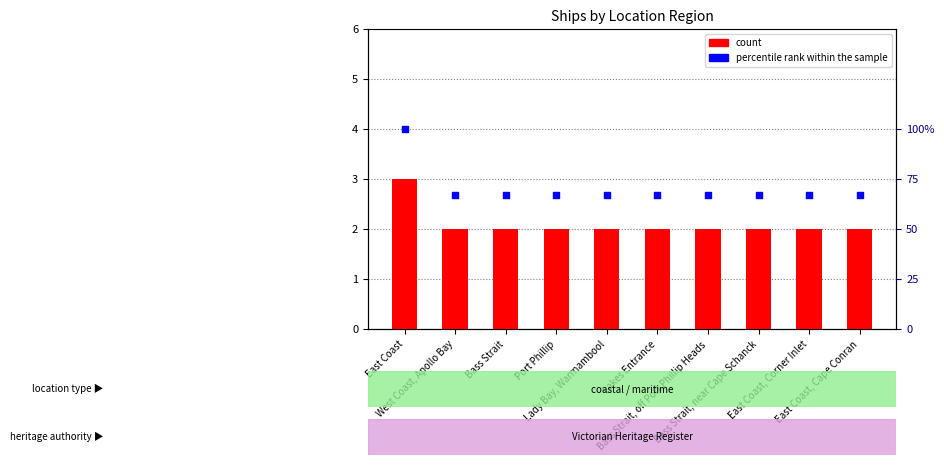

Which series contains the highest Y value?

percentile rank within the sample